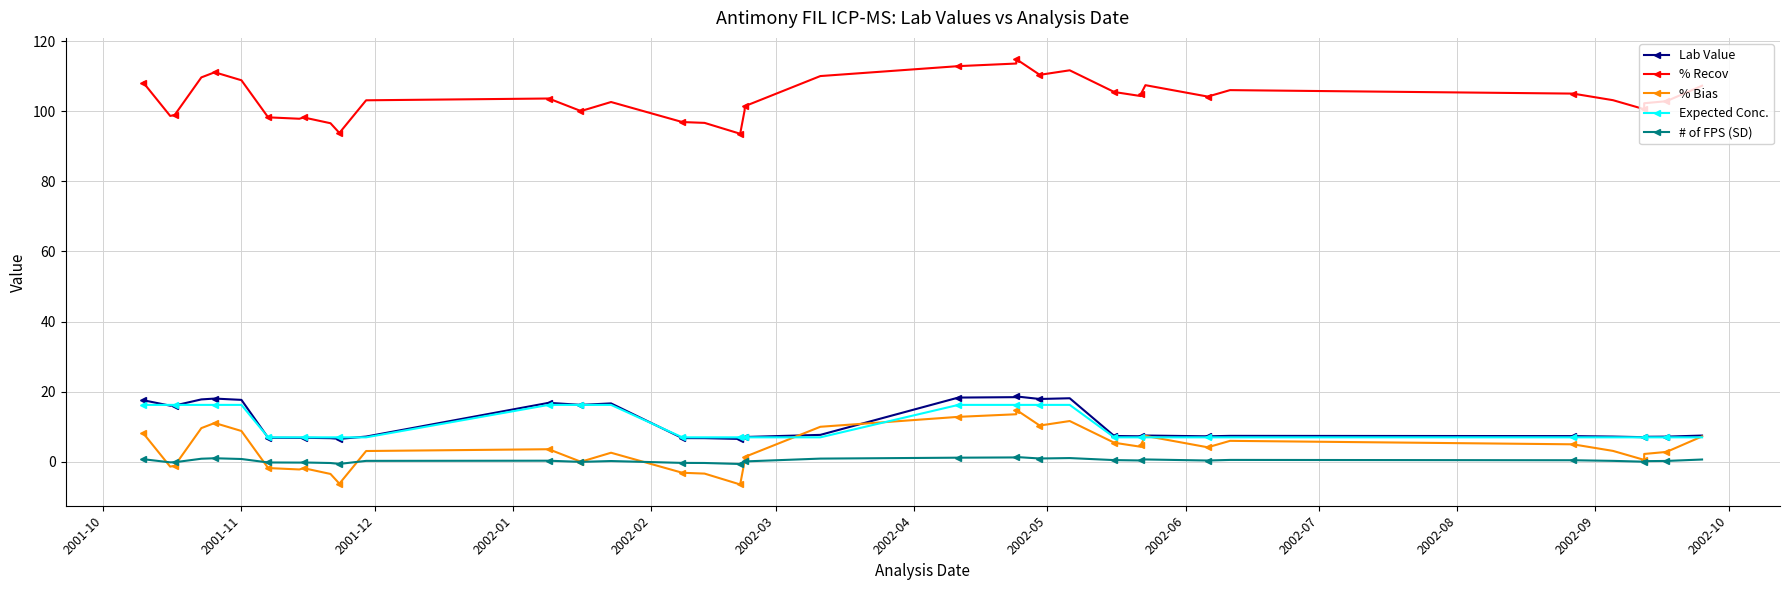

What is the greatest value displayed?

114.8